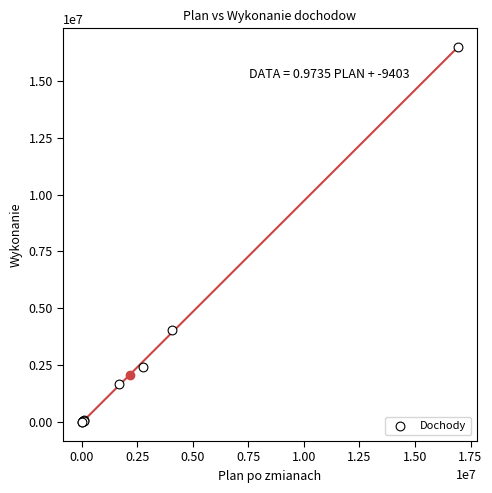

What Y value in the scatter plot is closest to 8243068?

4065885